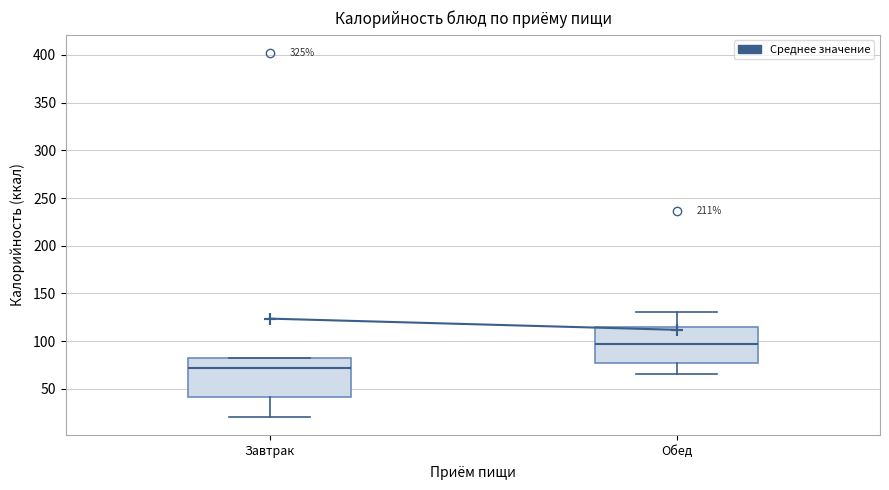

Reading left to right, transcribe this box plot: for each box, give where its median line is, the range the box spans, and where its two whiskers end, as read against the y-axis. The values are not printed on the chart, so give them approximately, as read against the axis.

Завтрак: median 70, box 40 to 80, whiskers 20 to 80
Обед: median 95, box 75 to 115, whiskers 65 to 130